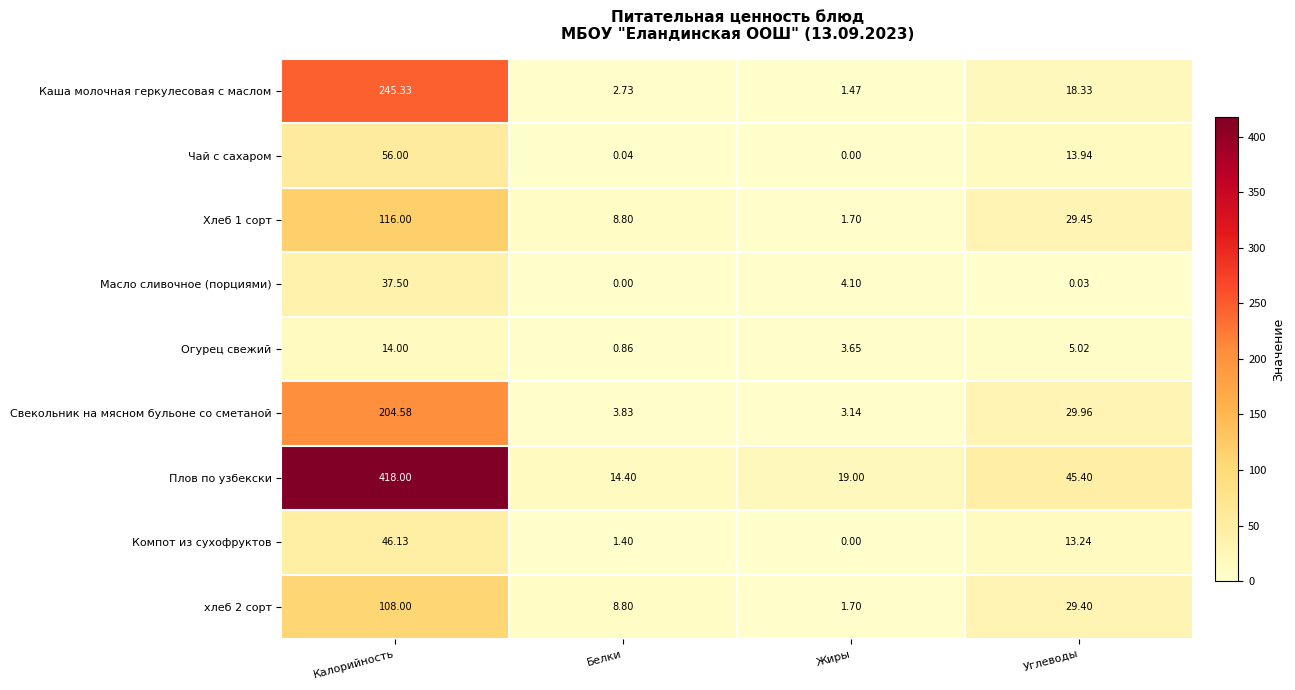

Count the number of categories in the chart.

4